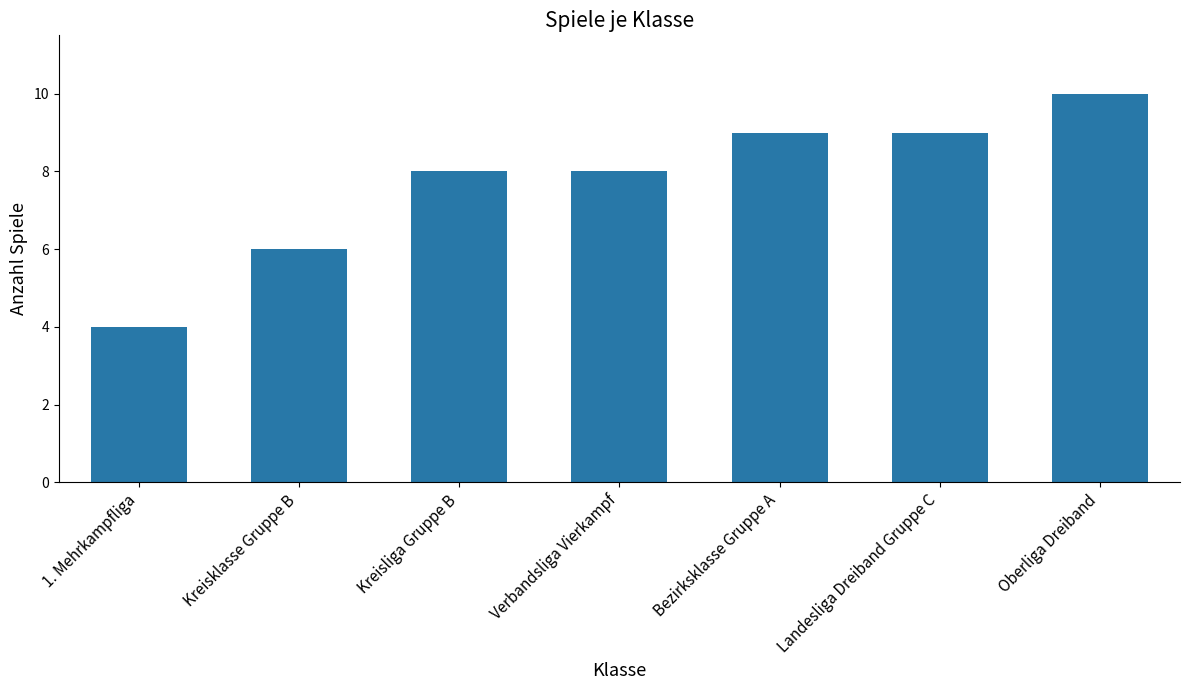

Reading left to right, extract all data points from this chart.

1. Mehrkampfliga=4	Kreisklasse Gruppe B=6	Kreisliga Gruppe B=8	Verbandsliga Vierkampf=8	Bezirksklasse Gruppe A=9	Landesliga Dreiband Gruppe C=9	Oberliga Dreiband=10